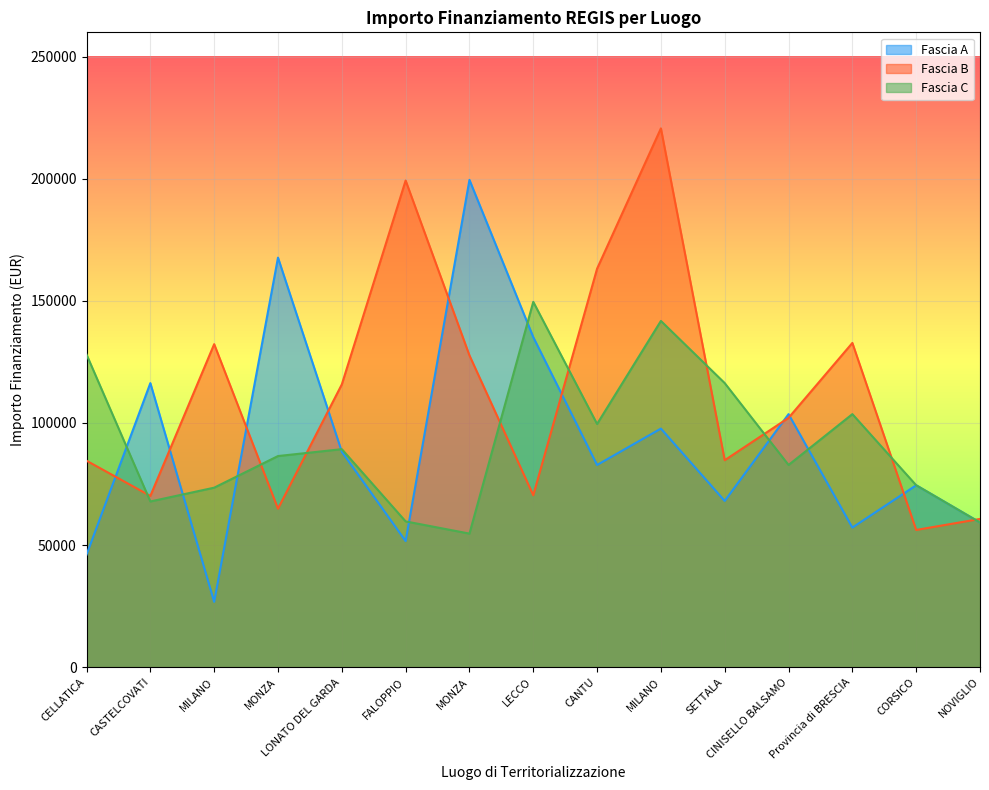

In Fascia B, how many points are higher than both neighbors (excluding endpoints)?

4